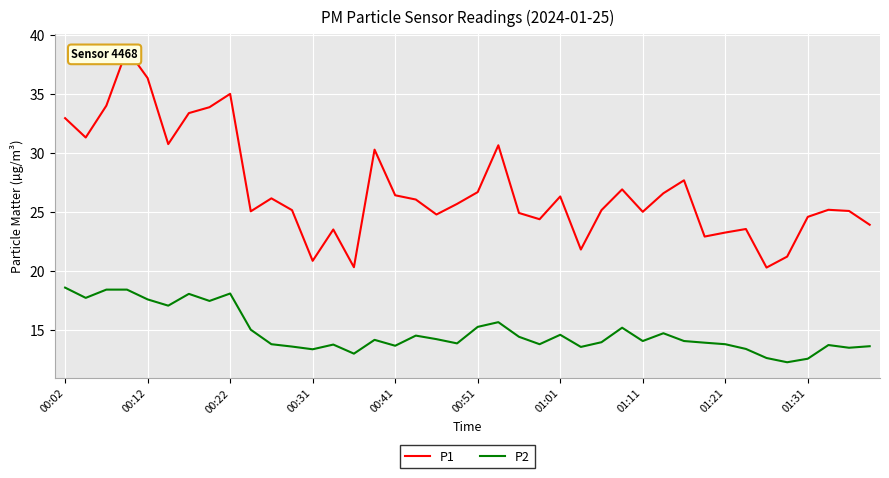

True or false: P2 has more than 2 interior local peaks.

True